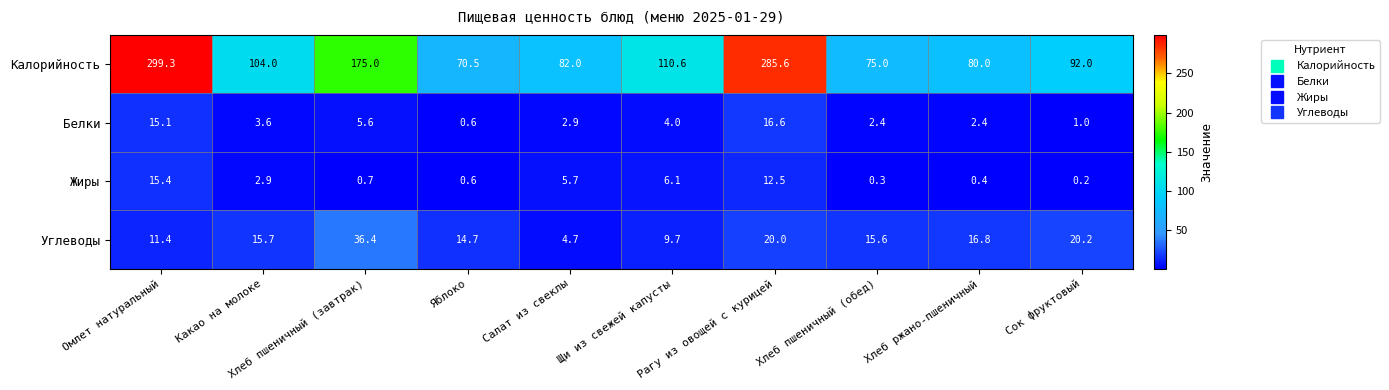

What is the smallest value displayed?

0.2